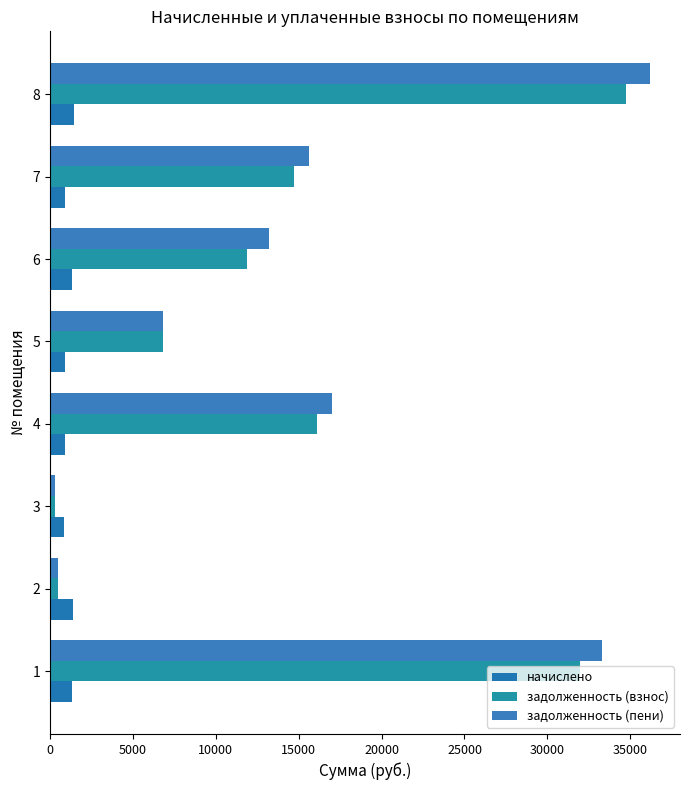

What are all the series names shown in the legend?

начислено, задолженность (взнос), задолженность (пени)